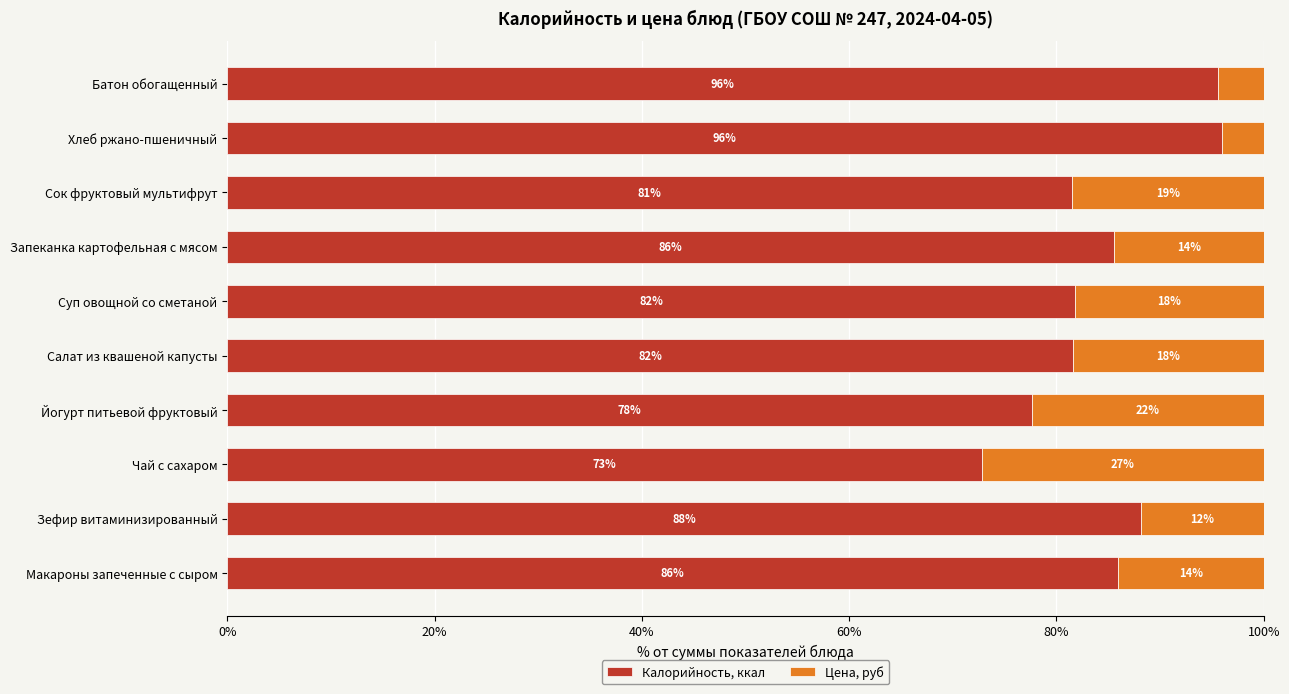

At which label does Калорийность, ккал reach its minimum?

Чай с сахаром